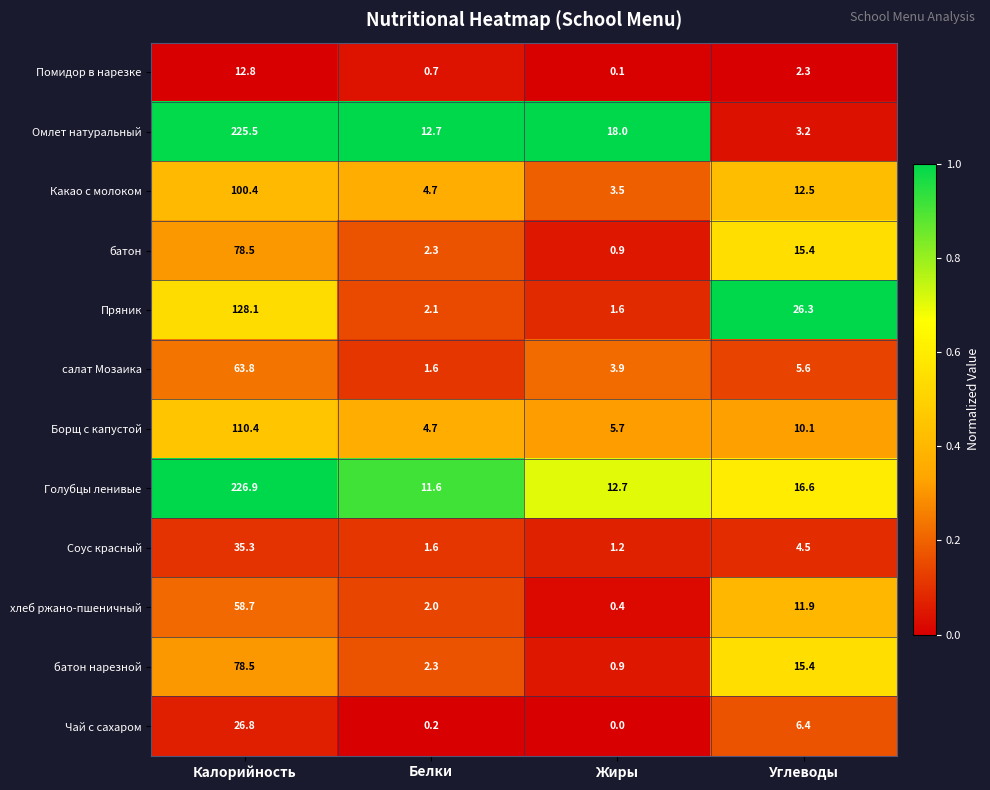

Which label corresponds to the largest value in the chart?

Калорийность